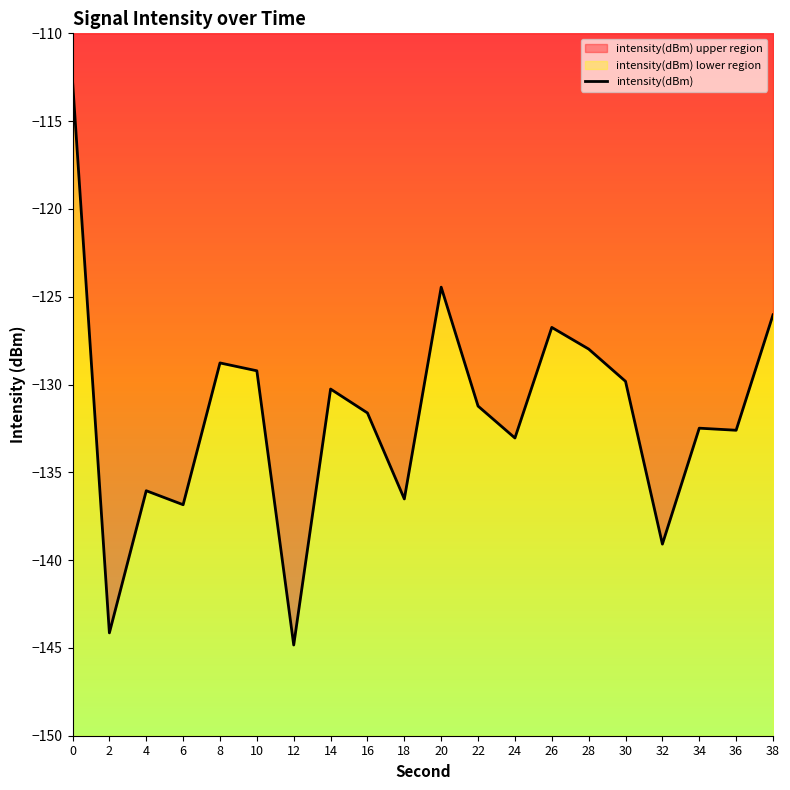

Reading left to right, extract all data points from this chart.

-112.7	-144.1	-136.0	-136.8	-128.8	-129.2	-144.8	-130.3	-131.6	-136.5	-124.5	-131.2	-133.0	-126.7	-128.0	-129.8	-139.1	-132.5	-132.6	-126.0